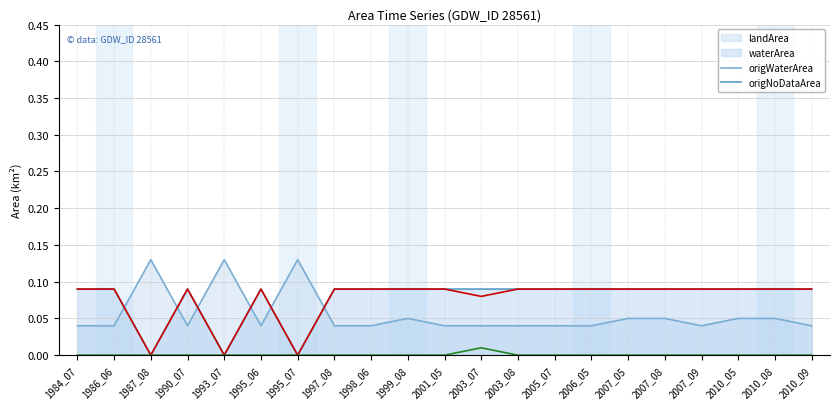

Is the value of landArea at 2010_05 greater than the value of origWaterArea at 2007_08?

No